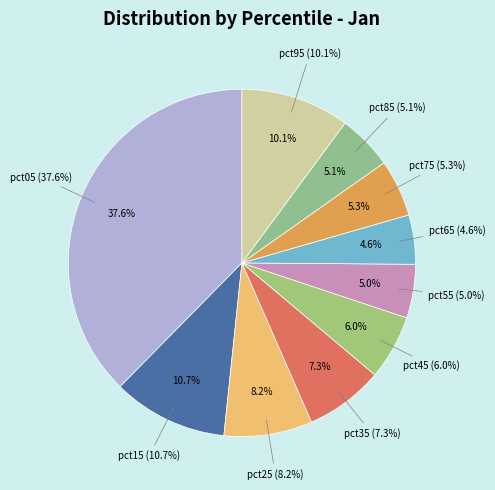

To the nearest percent, what portion does pct75 represent?

5%